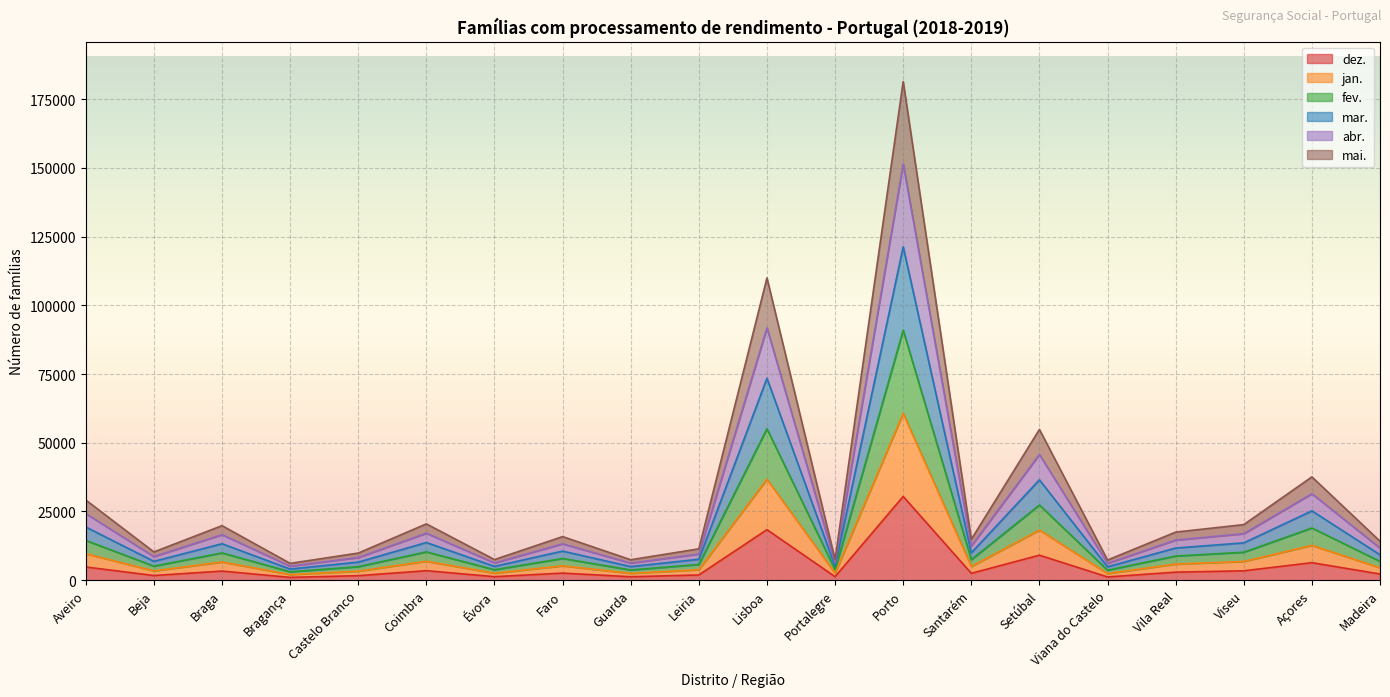

What is the total value across all series at Açores?

37584